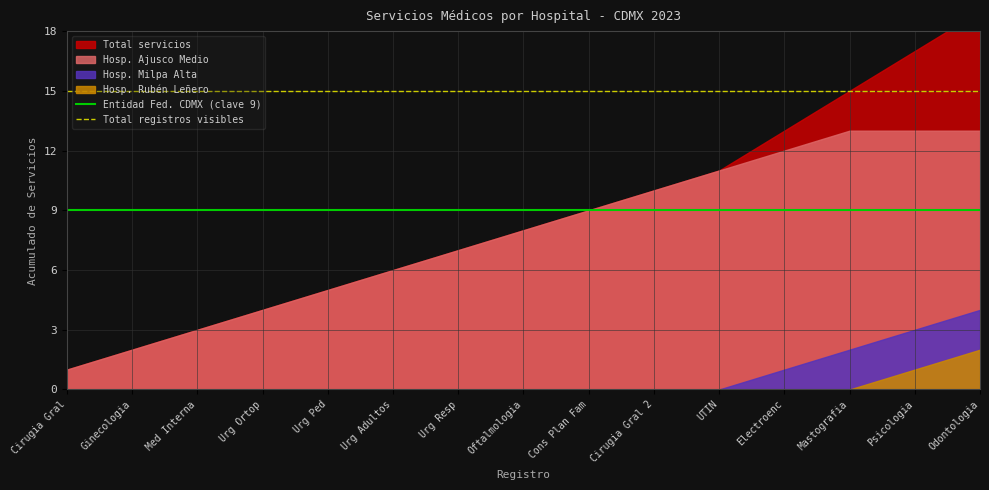

At which category is the sum across all series the highest?

Cirugia Gral